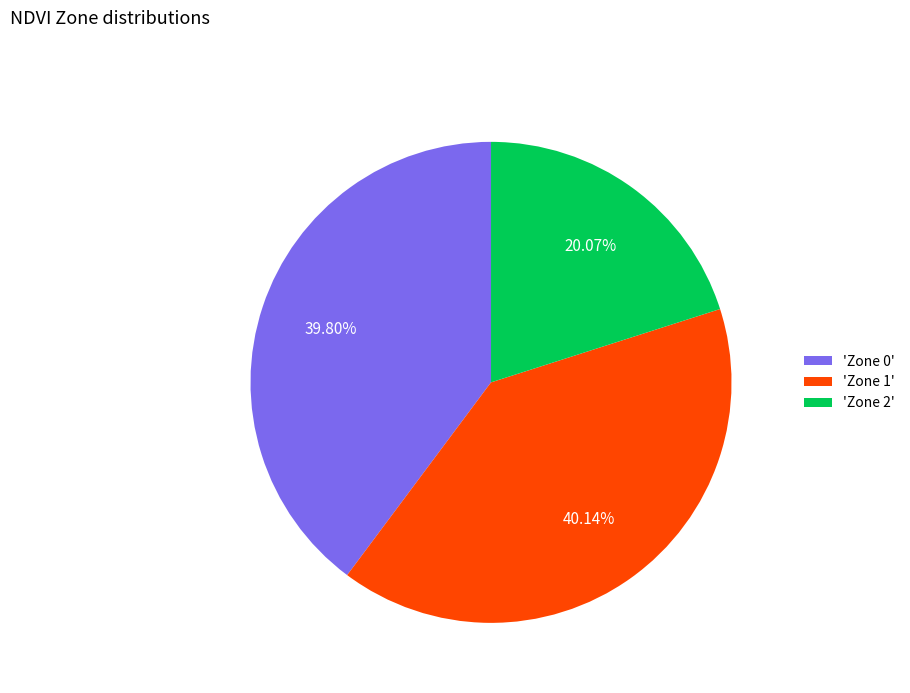

How many segments does this pie chart have?

3